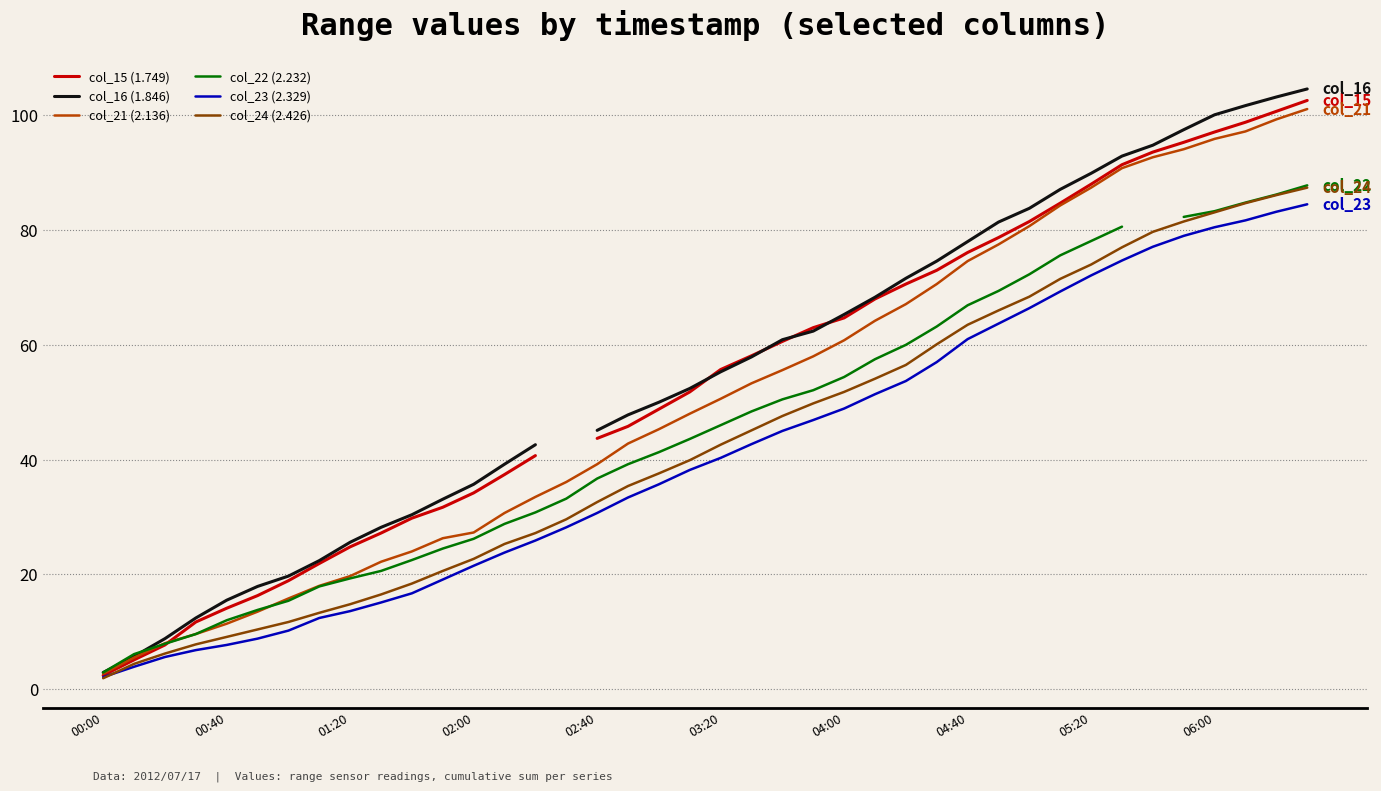

At which category is the sum across all series the highest?

39